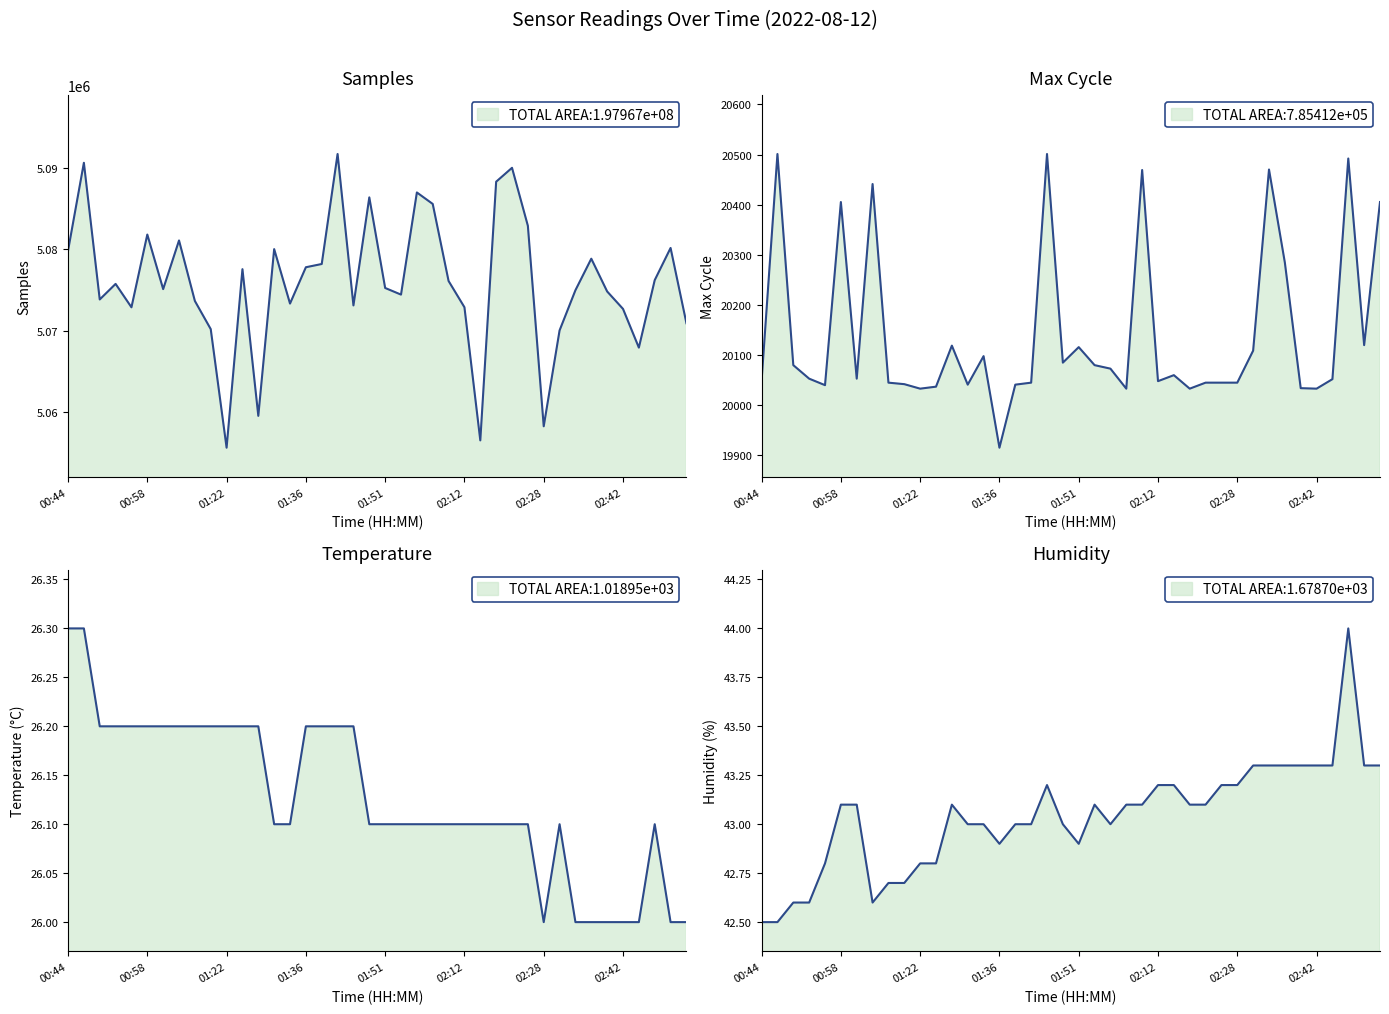

At which category does Humidity reach its first local valley?

01:13